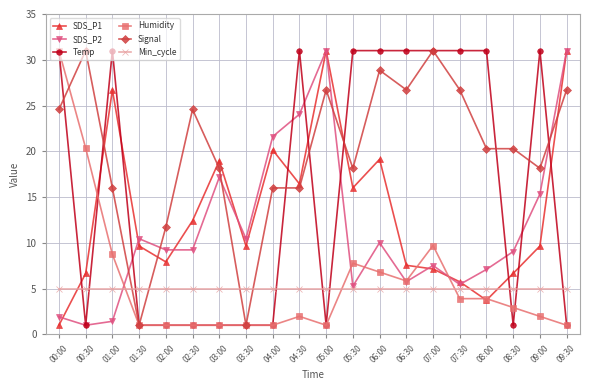

Is it true that Temp equals 31.0 at 00:00?

True